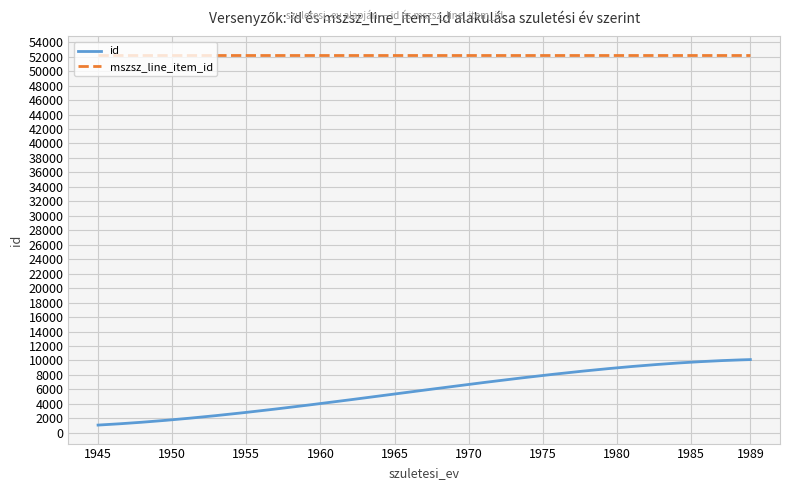

True or false: id and mszsz_line_item_id cross at least once.

False